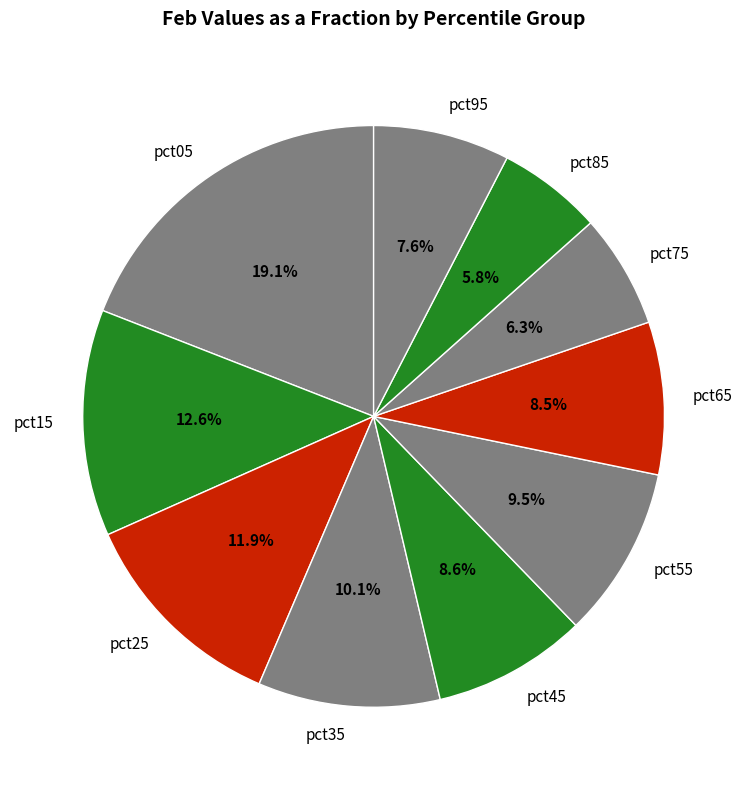

How many slices are in this pie chart?

10